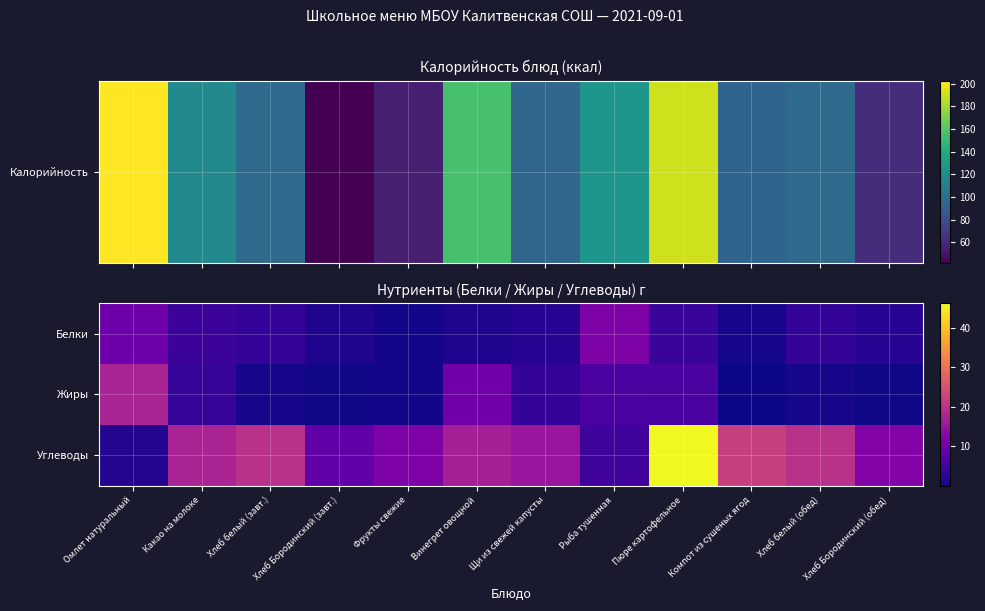

Reading left to right, extract all data points from this chart.

Белки: Омлет натуральный=9.8	Какао на молоке=4.1	Хлеб белый (завт.)=3.2	Хлеб Бородинский (завт.)=1.4	Фрукты свежие=0.5	Винегрет овощной=1.4	Щи из свежей капусты=2.1	Рыба тушенная=11.7	Пюре картофельное=3.7	Компот из сушеных ягод=0.8	Хлеб белый (обед)=3.2	Хлеб Бородинский (обед)=2.1
Жиры: Омлет натуральный=17.4	Какао на молоке=3.5	Хлеб белый (завт.)=0.7	Хлеб Бородинский (завт.)=0.3	Фрукты свежие=0.5	Винегрет овощной=10.0	Щи из свежей капусты=3.2	Рыба тушенная=5.9	Пюре картофельное=5.8	Компот из сушеных ягод=0.1	Хлеб белый (обед)=0.7	Хлеб Бородинский (обед)=0.4
Углеводы: Омлет натуральный=1.9	Какао на молоке=17.6	Хлеб белый (завт.)=19.8	Хлеб Бородинский (завт.)=8.2	Фрукты свежие=11.7	Винегрет овощной=16.9	Щи из свежей капусты=15.3	Рыба тушенная=4.6	Пюре картофельное=46.2	Компот из сушеных ягод=22.1	Хлеб белый (обед)=19.8	Хлеб Бородинский (обед)=12.3